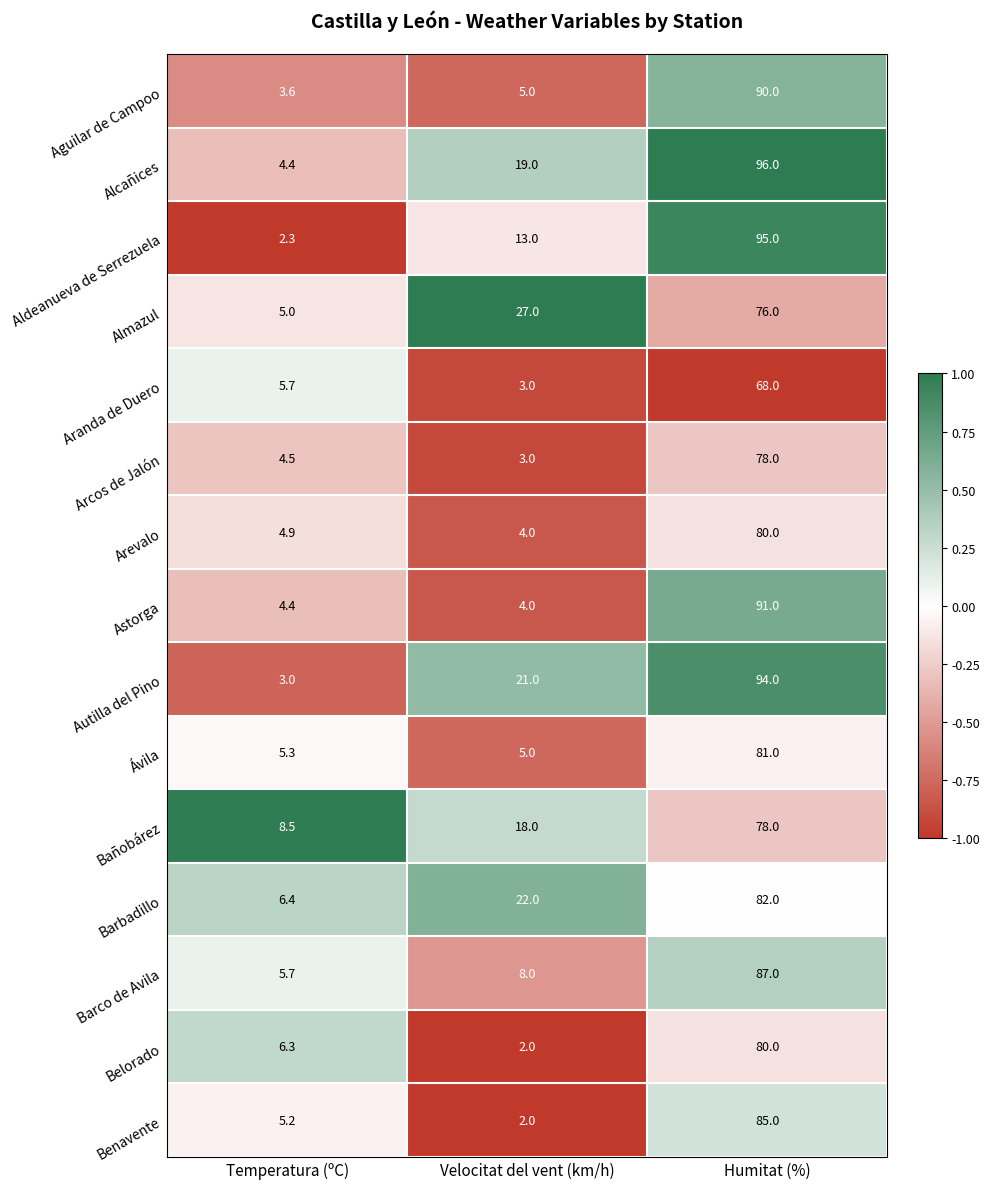

Where does the Belorado series first go above 6?

Temperatura (ºC)